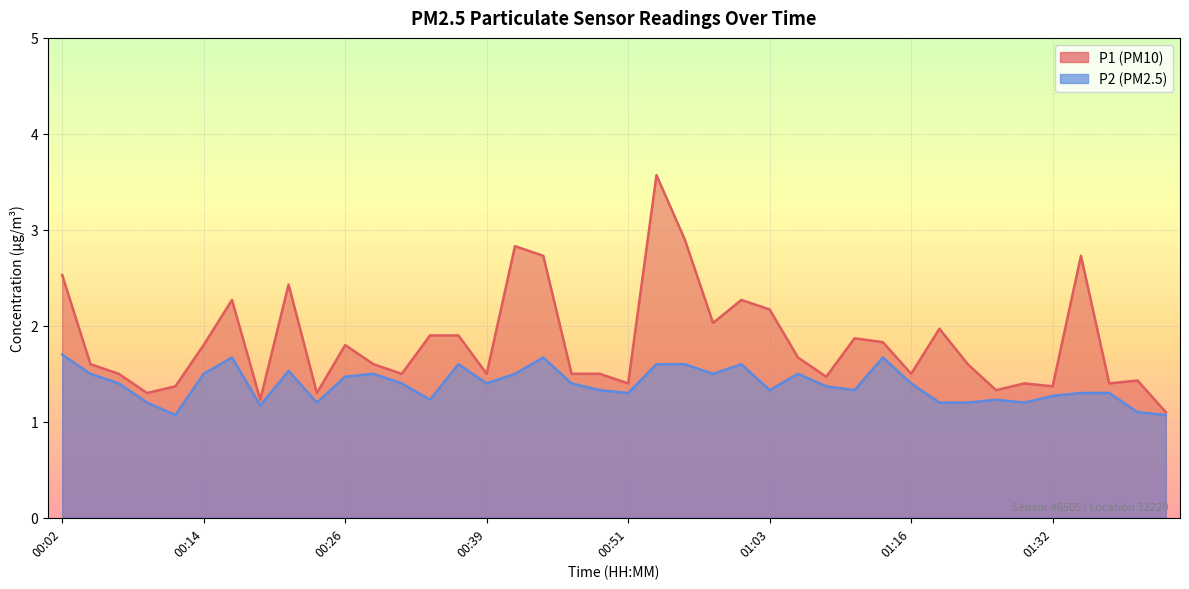

What are all the series names shown in the legend?

P1, P2